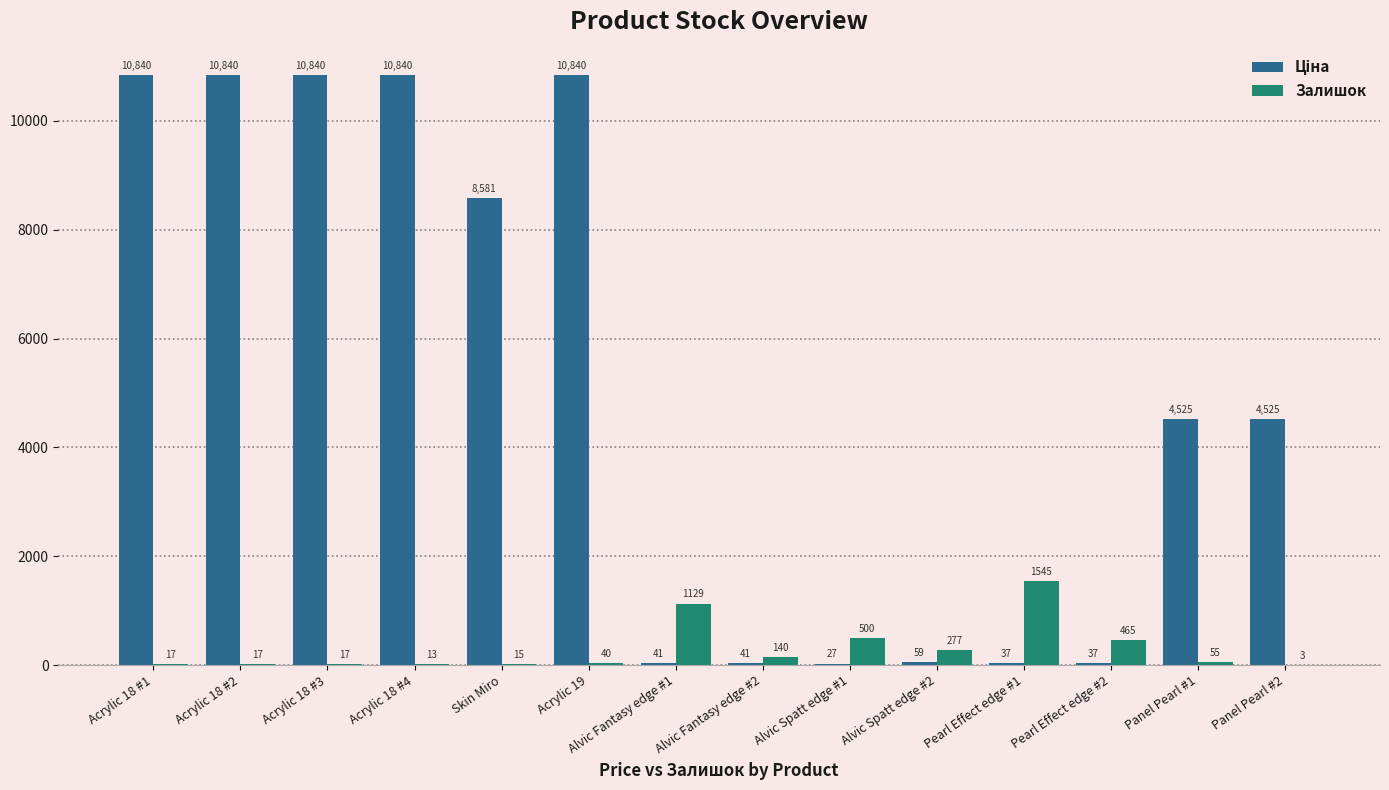

The Залишок series shows 465.0 at Pearl Effect edge #2. True or false?

True